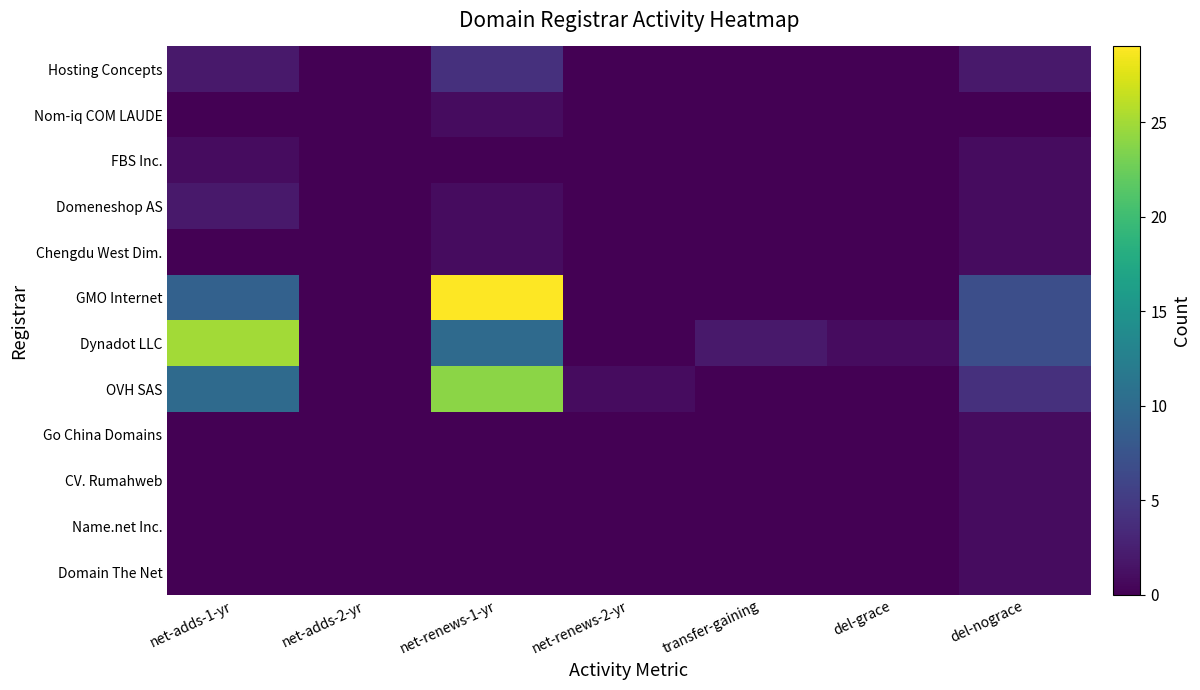

Reading left to right, list all the values displayed in this chart.

Hosting Concepts: net-adds-1-yr=2	net-adds-2-yr=0	net-renews-1-yr=4	net-renews-2-yr=0	transfer-gaining=0	del-grace=0	del-nograce=2
Nom-iq COM LAUDE: net-adds-1-yr=0	net-adds-2-yr=0	net-renews-1-yr=1	net-renews-2-yr=0	transfer-gaining=0	del-grace=0	del-nograce=0
FBS Inc.: net-adds-1-yr=1	net-adds-2-yr=0	net-renews-1-yr=0	net-renews-2-yr=0	transfer-gaining=0	del-grace=0	del-nograce=1
Domeneshop AS: net-adds-1-yr=2	net-adds-2-yr=0	net-renews-1-yr=1	net-renews-2-yr=0	transfer-gaining=0	del-grace=0	del-nograce=1
Chengdu West Dim.: net-adds-1-yr=0	net-adds-2-yr=0	net-renews-1-yr=1	net-renews-2-yr=0	transfer-gaining=0	del-grace=0	del-nograce=1
GMO Internet: net-adds-1-yr=9	net-adds-2-yr=0	net-renews-1-yr=29	net-renews-2-yr=0	transfer-gaining=0	del-grace=0	del-nograce=7
Dynadot LLC: net-adds-1-yr=25	net-adds-2-yr=0	net-renews-1-yr=10	net-renews-2-yr=0	transfer-gaining=2	del-grace=1	del-nograce=7
OVH SAS: net-adds-1-yr=10	net-adds-2-yr=0	net-renews-1-yr=24	net-renews-2-yr=1	transfer-gaining=0	del-grace=0	del-nograce=4
Go China Domains: net-adds-1-yr=0	net-adds-2-yr=0	net-renews-1-yr=0	net-renews-2-yr=0	transfer-gaining=0	del-grace=0	del-nograce=1
CV. Rumahweb: net-adds-1-yr=0	net-adds-2-yr=0	net-renews-1-yr=0	net-renews-2-yr=0	transfer-gaining=0	del-grace=0	del-nograce=1
Name.net Inc.: net-adds-1-yr=0	net-adds-2-yr=0	net-renews-1-yr=0	net-renews-2-yr=0	transfer-gaining=0	del-grace=0	del-nograce=1
Domain The Net: net-adds-1-yr=0	net-adds-2-yr=0	net-renews-1-yr=0	net-renews-2-yr=0	transfer-gaining=0	del-grace=0	del-nograce=1